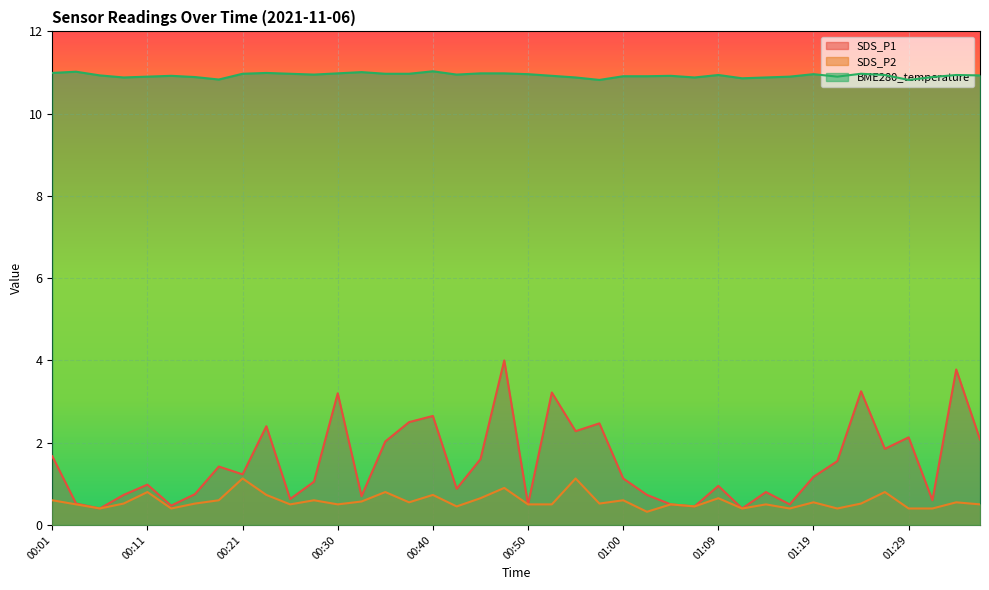

Rank the categories by BME280_temperature value from highest to lowest.

00:40, 00:04, 00:33, 00:01, 00:23, 00:30, 00:45, 00:47, 00:21, 00:26, 00:35, 00:38, 01:24, 00:50, 01:19, 00:28, 00:43, 01:09, 01:26, 01:34, 00:06, 01:36, 00:13, 00:52, 01:05, 01:00, 01:02, 00:11, 01:17, 01:22, 00:16, 01:31, 00:09, 00:55, 01:07, 01:14, 01:12, 00:18, 00:57, 01:29